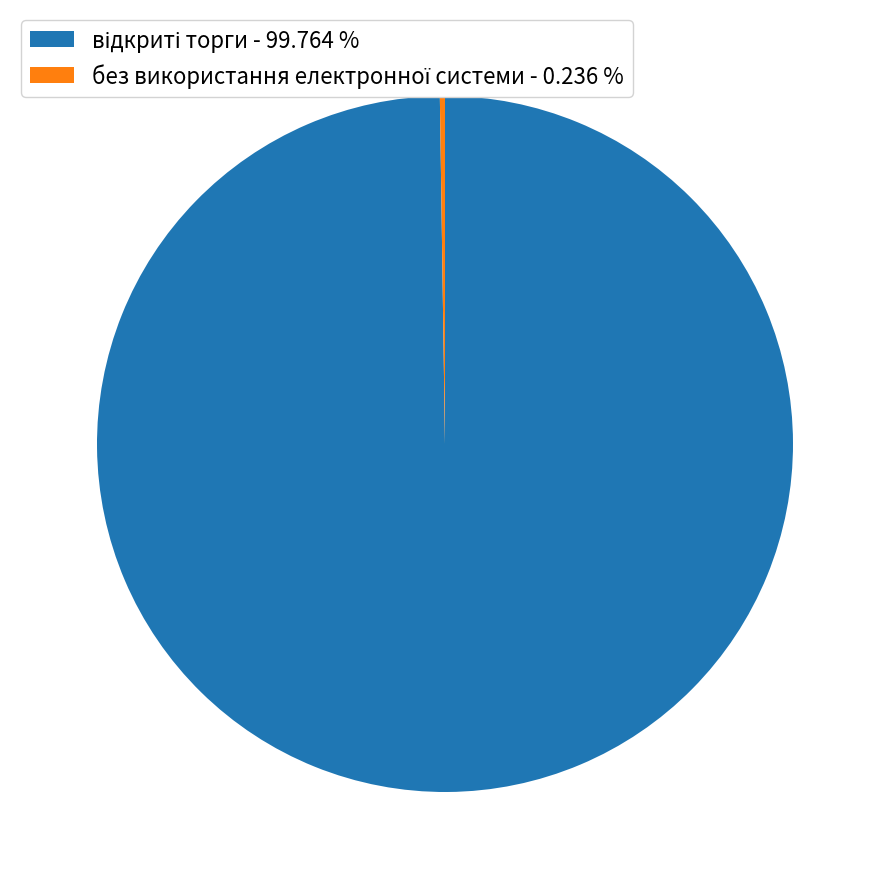

Is there a majority slice in this chart?

Yes